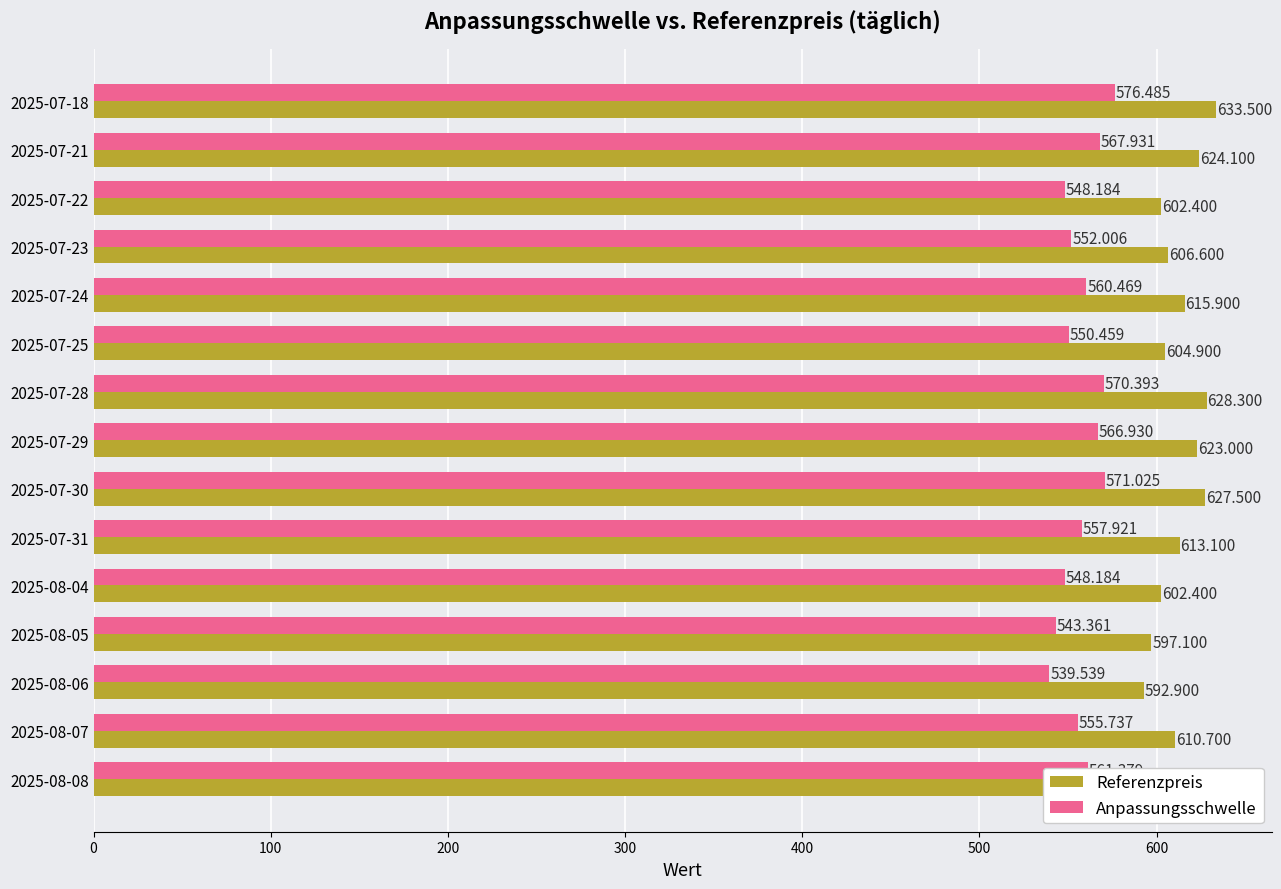

Which series changed the most between 2025-07-30 and 2025-07-28?

Referenzpreis